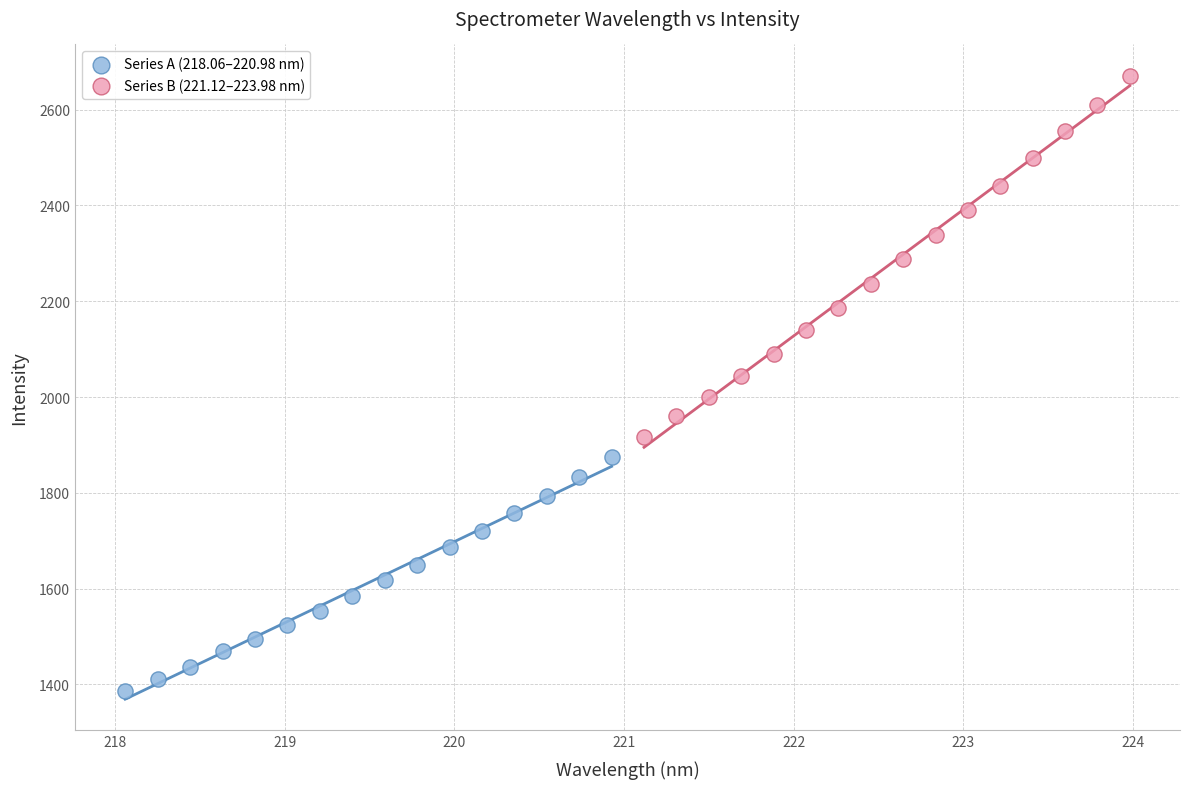

Which series reaches the minimum Y coordinate?

Series A (218.06–220.98 nm)